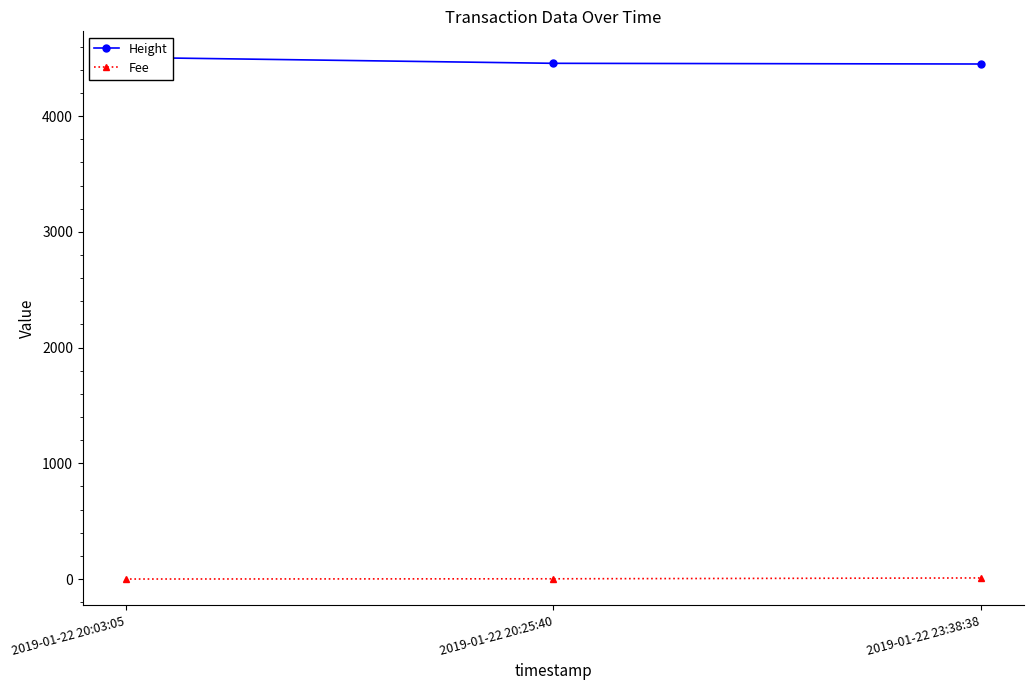

How many lines are shown in the chart?

2